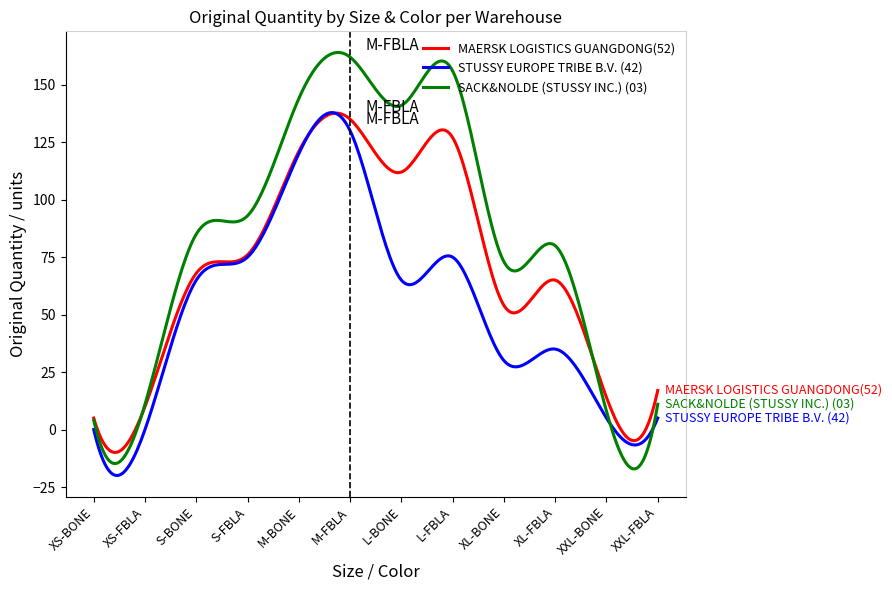

What is the greatest value displayed?

164.0